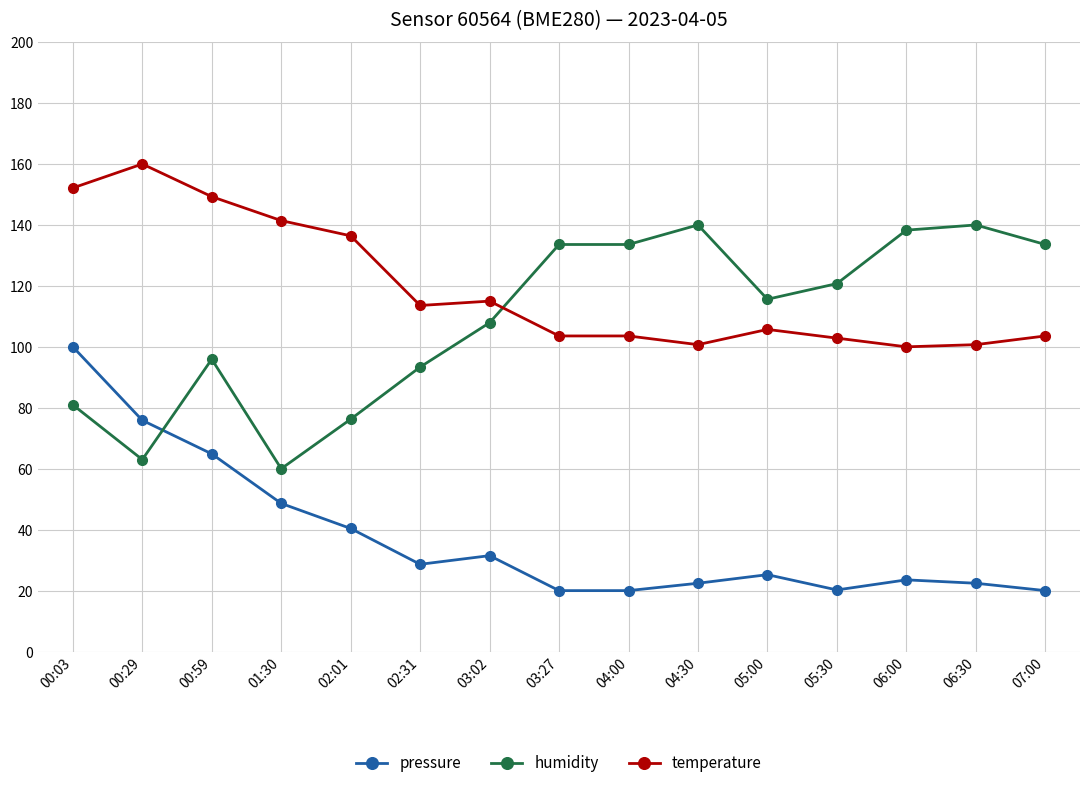

Read the pressure value at 05:30.

20.2